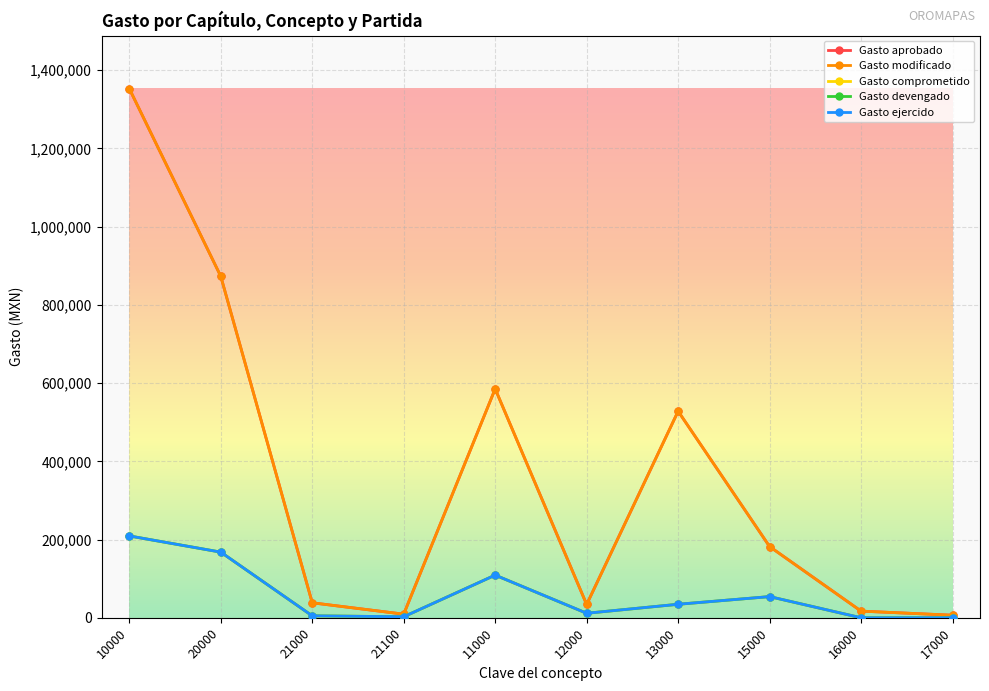

List the labels in order of Gasto modificado value, smallest first.

17000, 21100, 16000, 12000, 21000, 15000, 13000, 11000, 20000, 10000